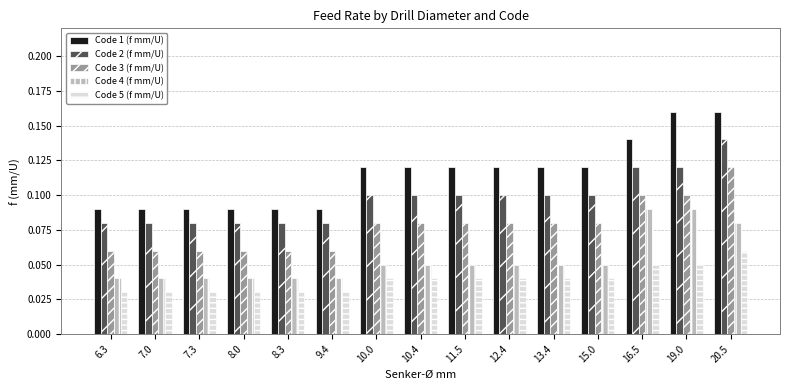

What is the label of the 7th bar from the left?

10.0